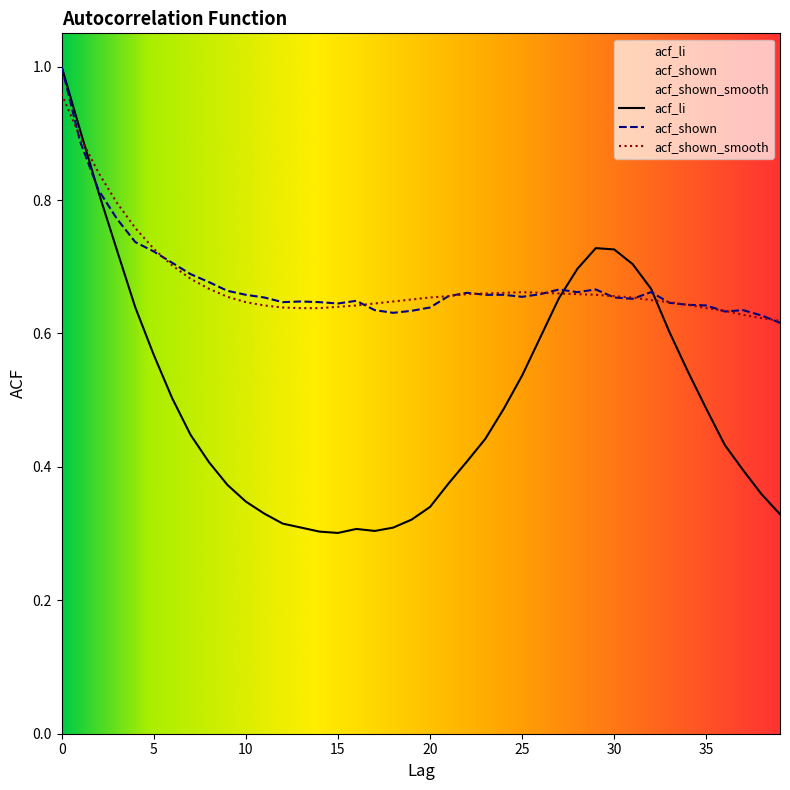

Count the acf_li values in the range 0 to 1.

40